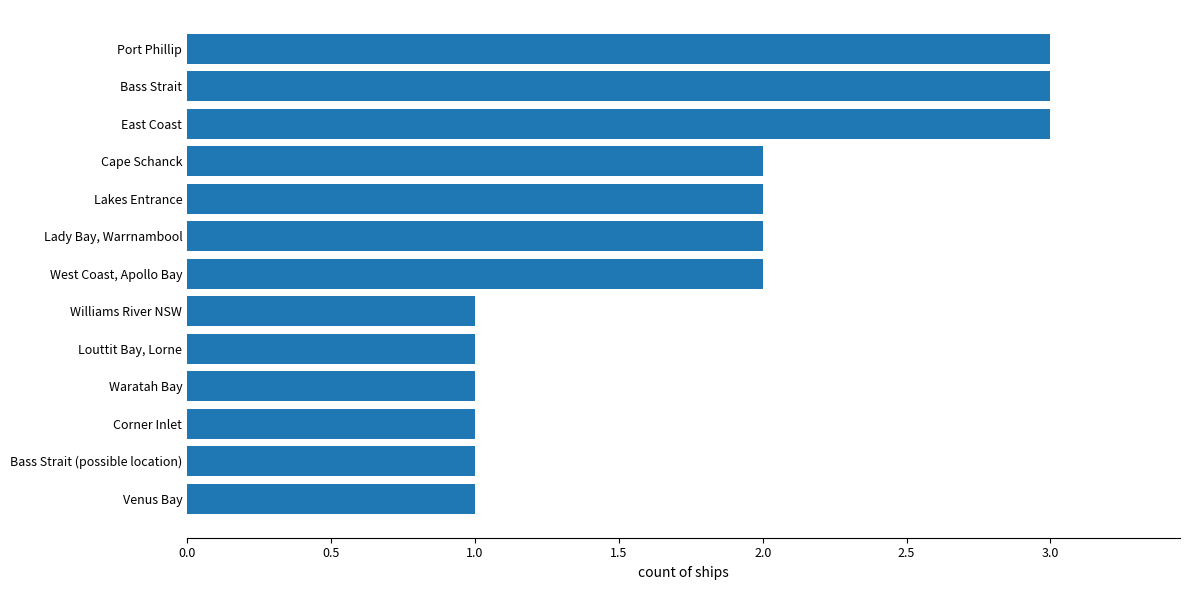

What is the average value?

2